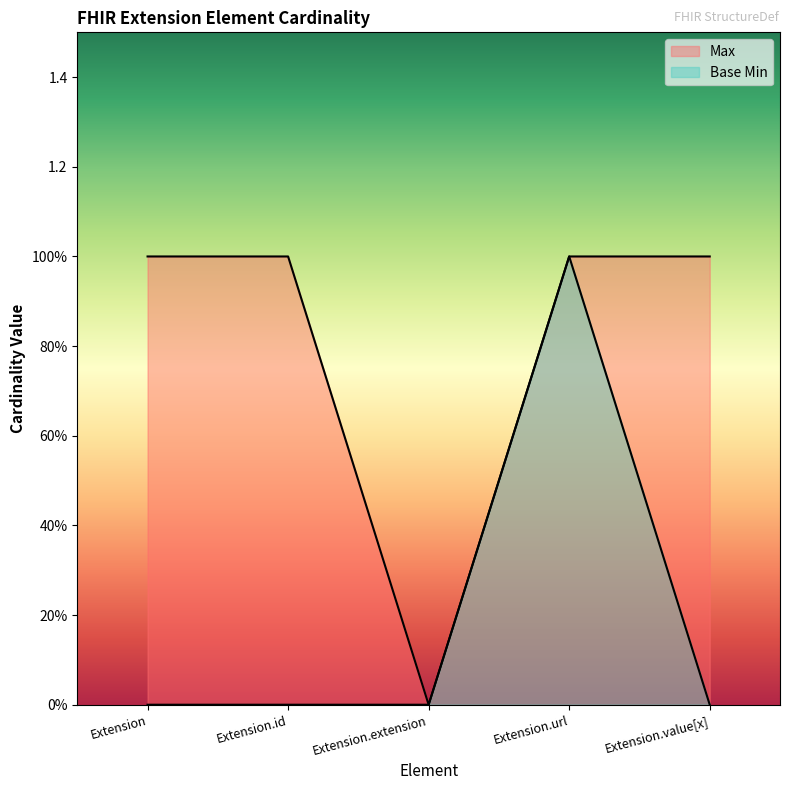

What is the label of the 5th point from the left?

Extension.value[x]